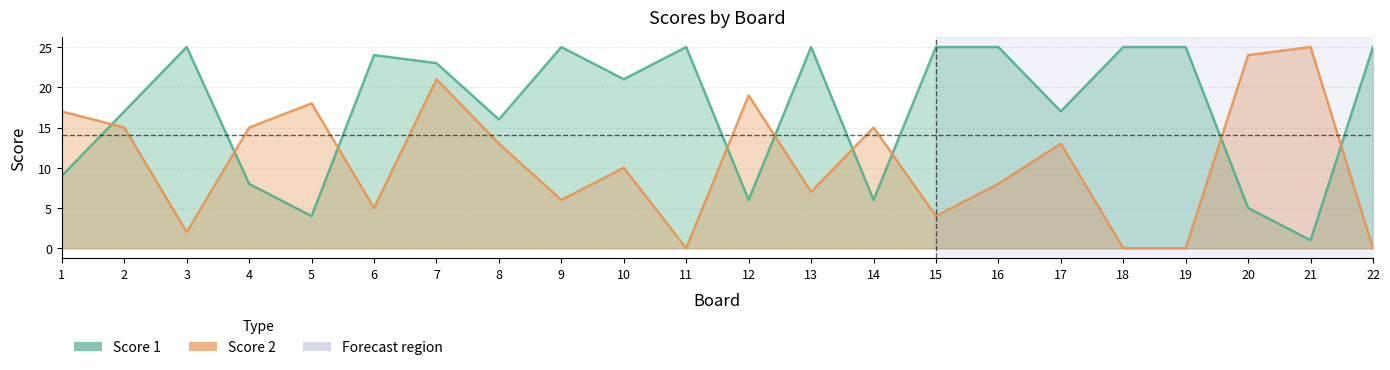

What is the difference between the maximum and second lowest values in the Score 1 series?

21